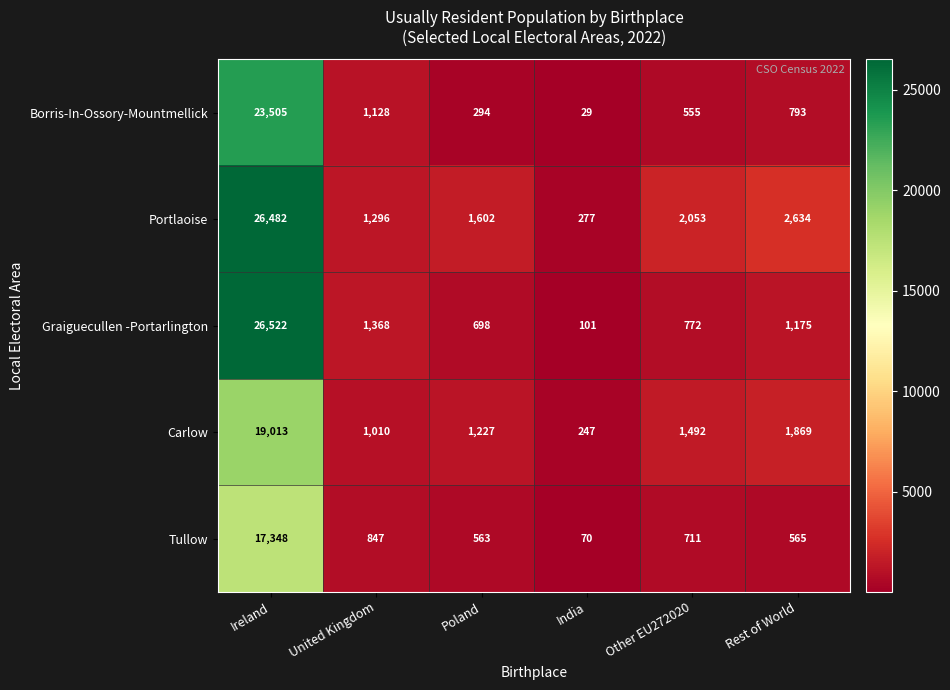

Which series has the largest total across all categories?

Portlaoise